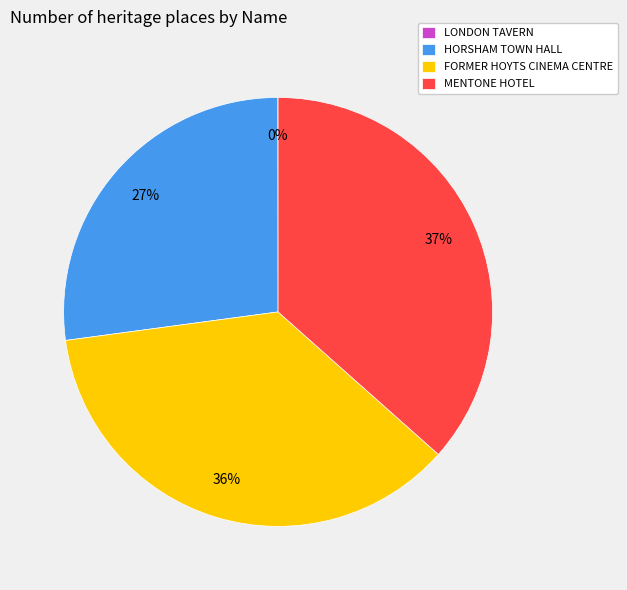

What is the ratio of the value at MENTONE HOTEL to the value at FORMER HOYTS CINEMA CENTRE?

1.0